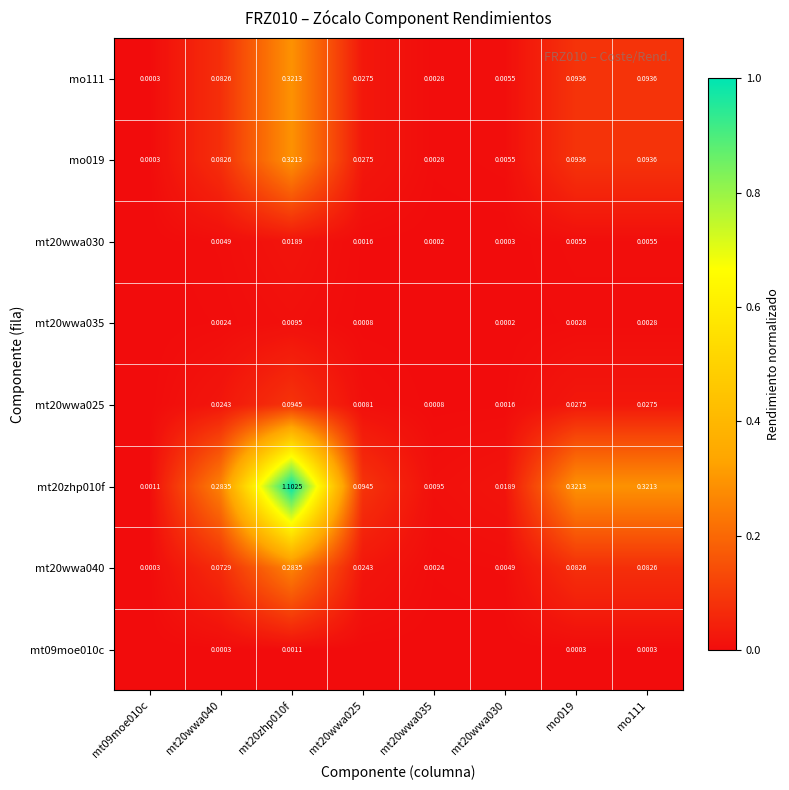

At which category is the sum across all series the highest?

mt20zhp010f